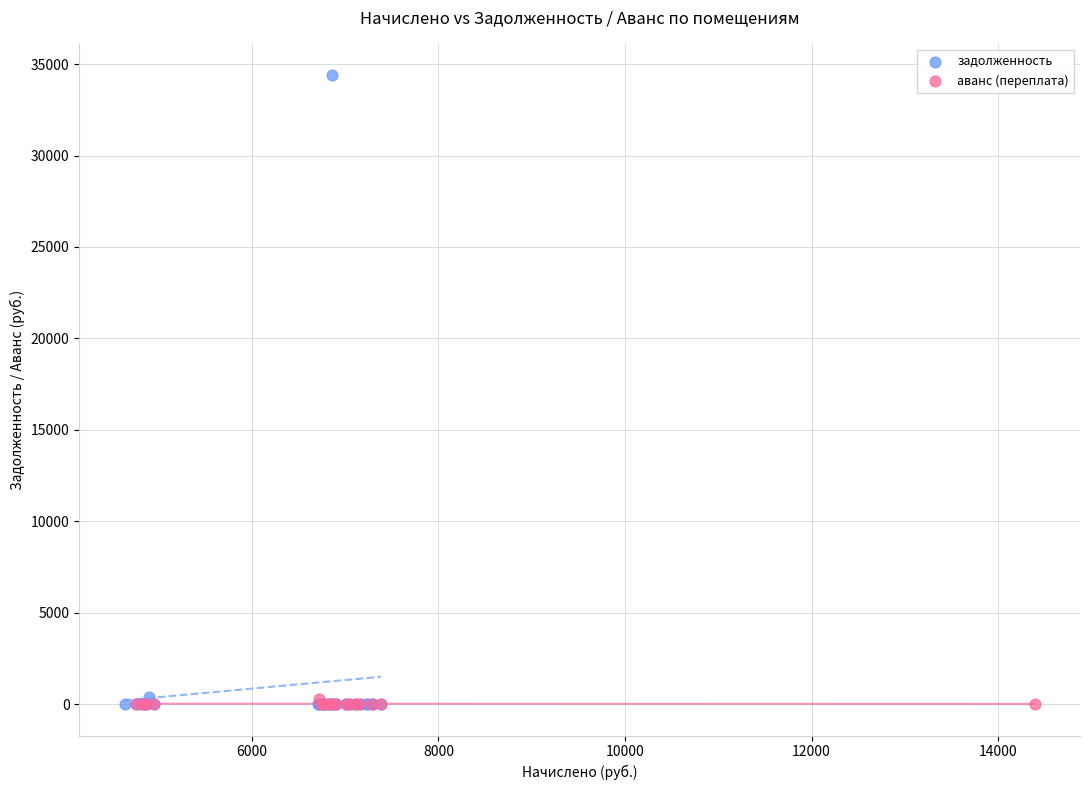

Which series reaches the maximum Y coordinate?

задолженность